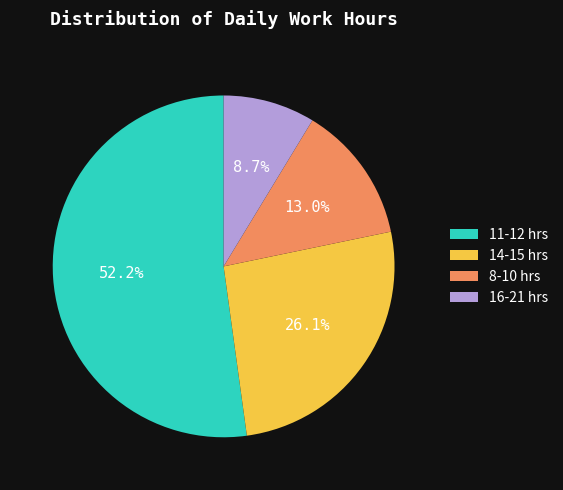

Is there a majority slice in this chart?

Yes